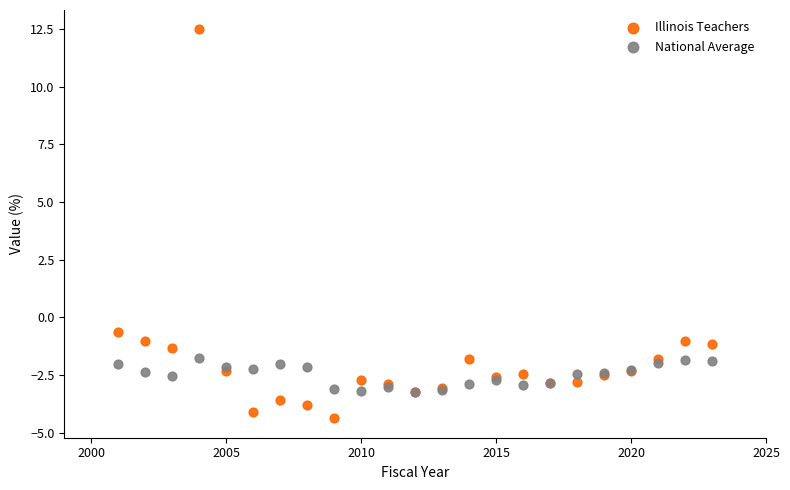

What are all the series names shown in the legend?

Illinois Teachers, National Average